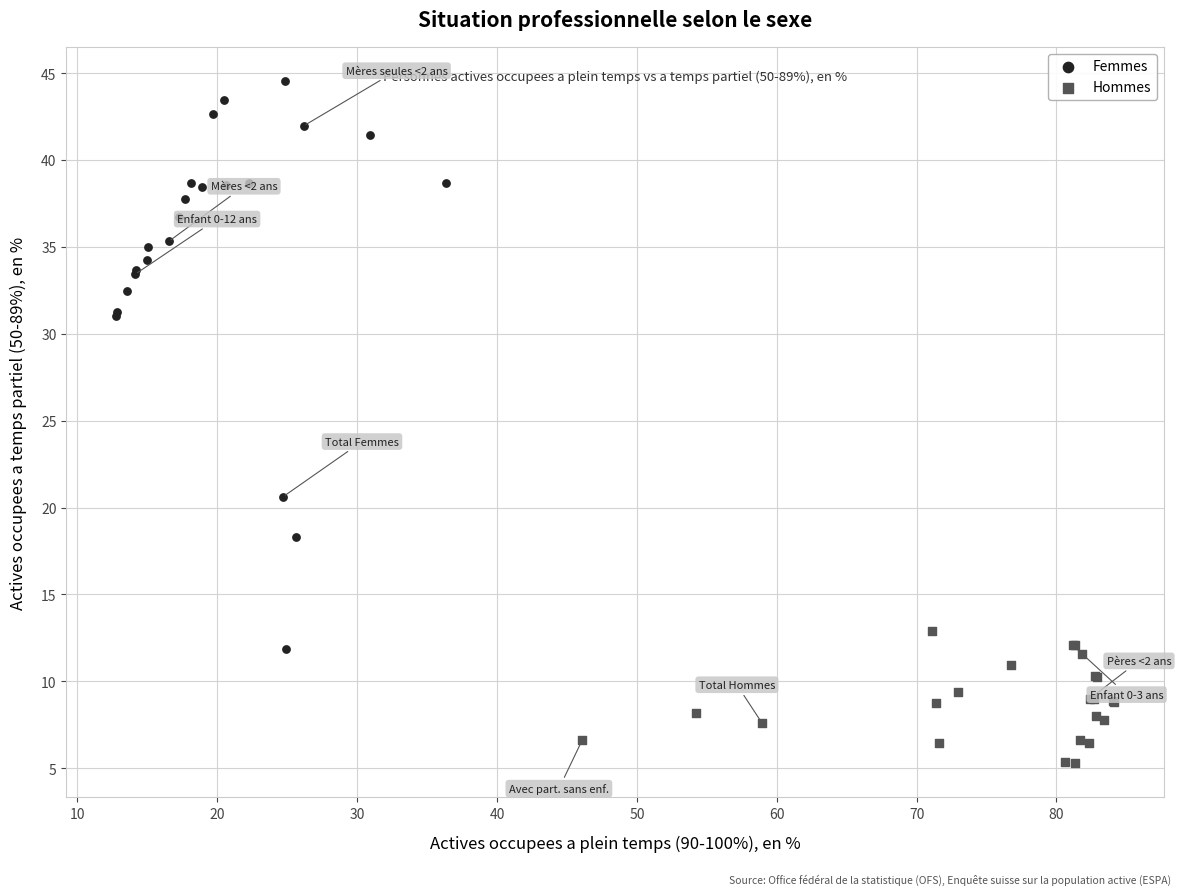

Which series has the widest spread of Y values?

Femmes